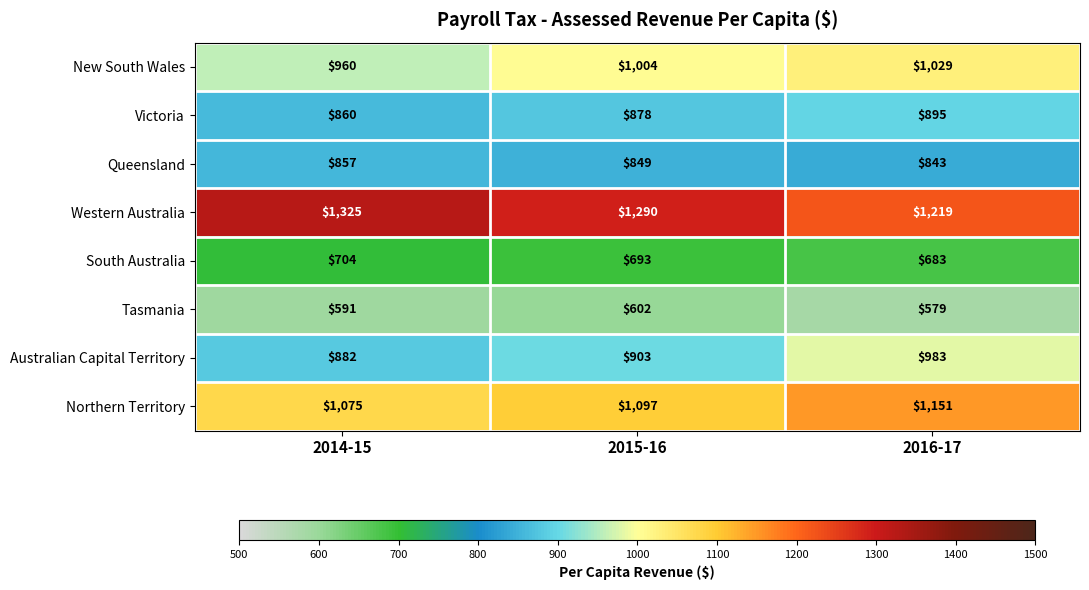

Which label corresponds to the largest value in the chart?

2014-15